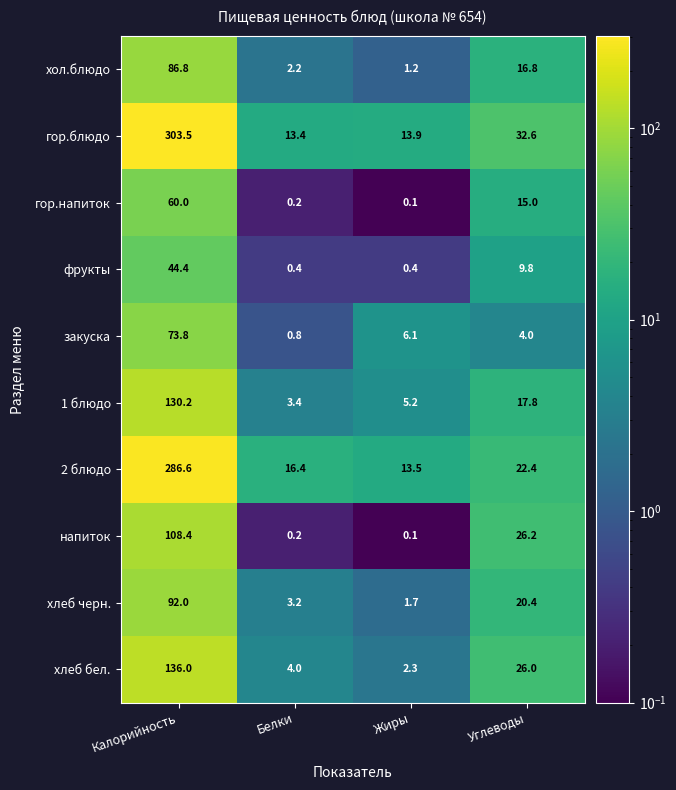

Which series has the largest range (max minus min)?

гор.блюдо